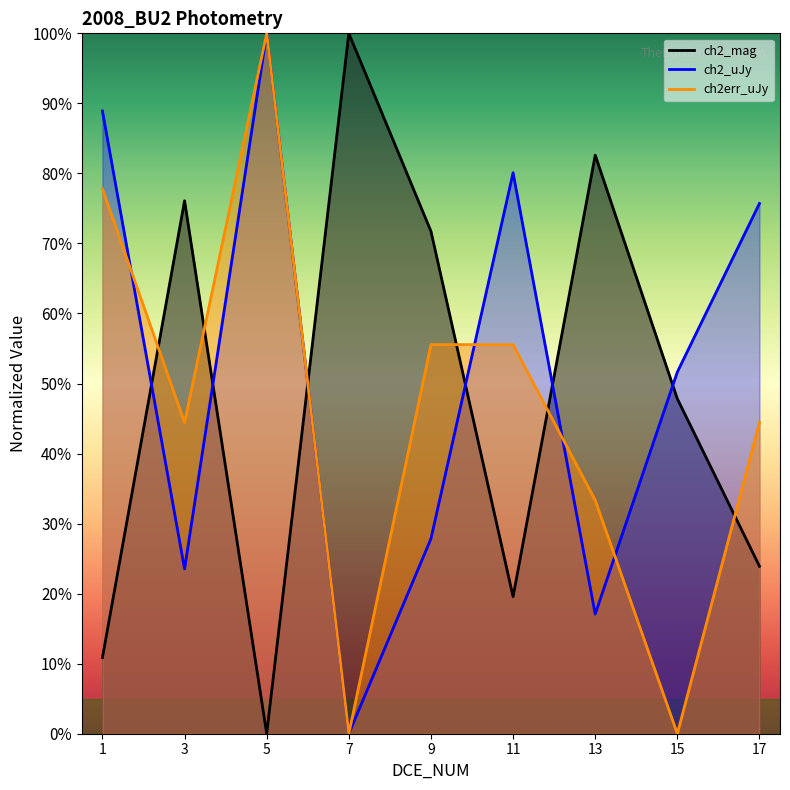

Which series ends up on top after the final intersection of ch2_uJy and ch2_mag?

ch2_uJy